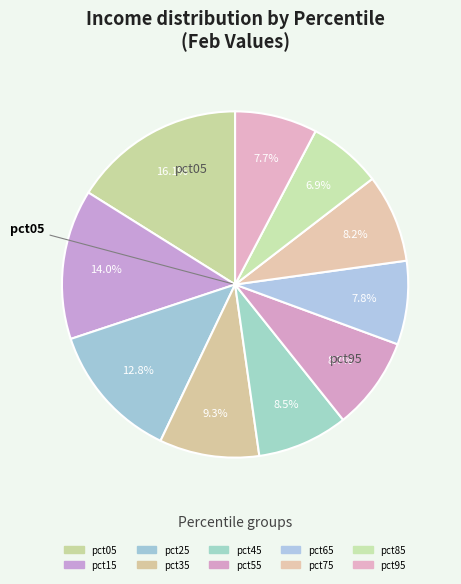

How many segments does this pie chart have?

10